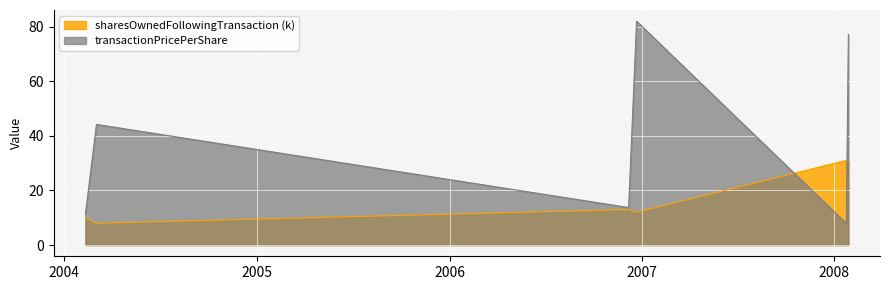

Reading right to left, list all the values displayed in this chart.

transactionPricePerShare: 2008-01-28=77.2	2008-01-24=7.9	2006-12-22=82.0	2006-12-07=13.8	2004-03-02=44.2	2004-02-10=11.3
sharesOwnedFollowingTransaction: 2008-01-28=31.0	2008-01-24=31.0	2006-12-22=12.0	2006-12-07=13.0	2004-03-02=8.0	2004-02-10=10.0